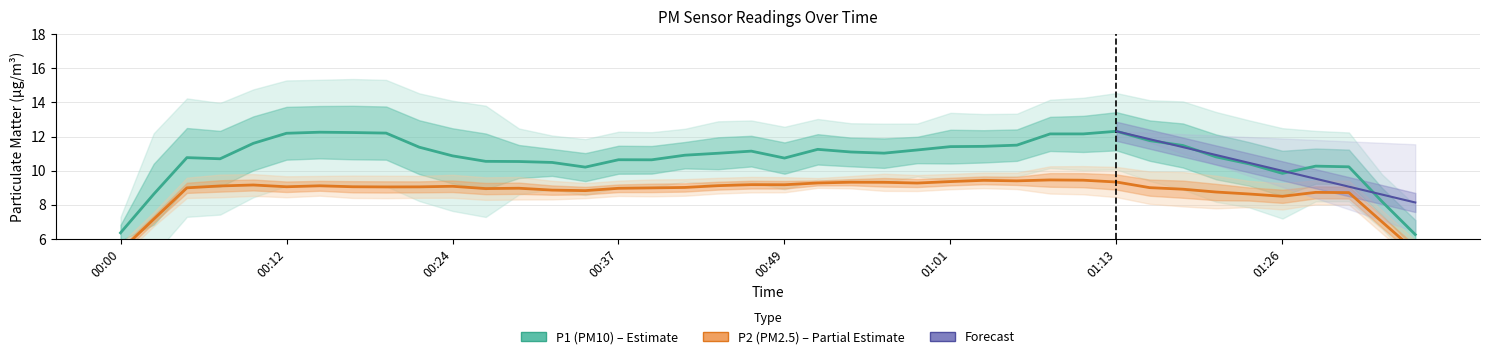

True or false: P1 and P2 cross at least once.

False